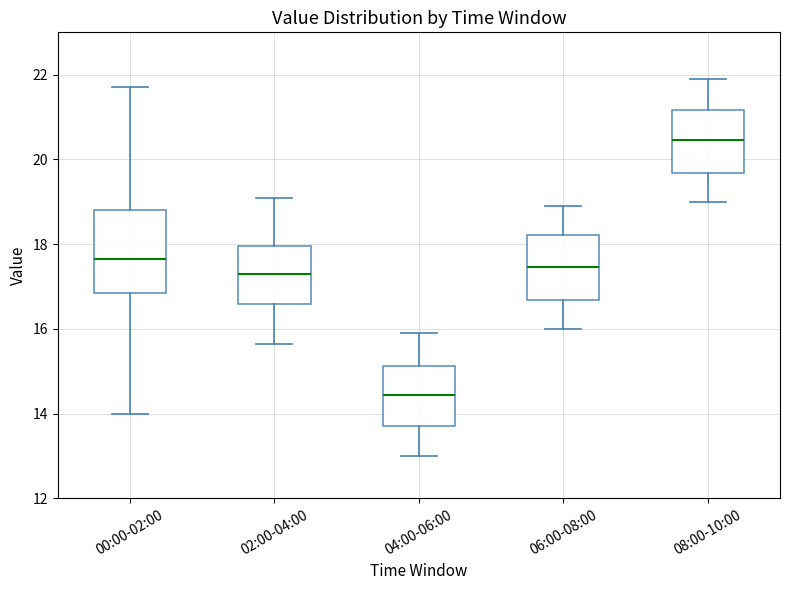

Where is the lower edge of the box for 04:00-06:00 on the y-axis? The values are not printed on the chart, so give them approximately, as read against the axis.

13.8